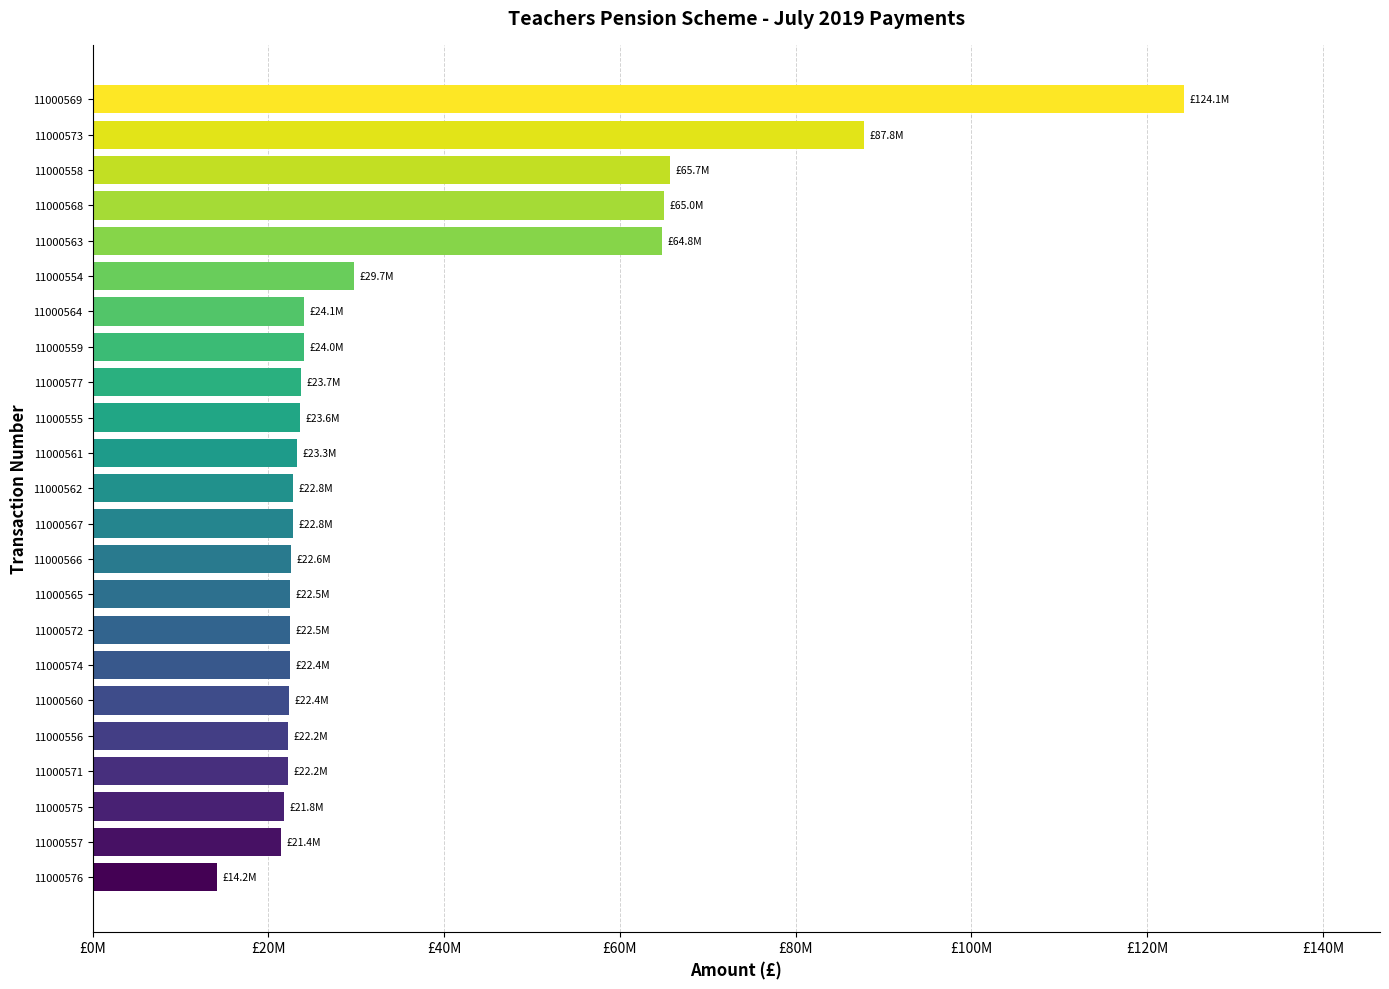

Does the chart contain any negative values?

No